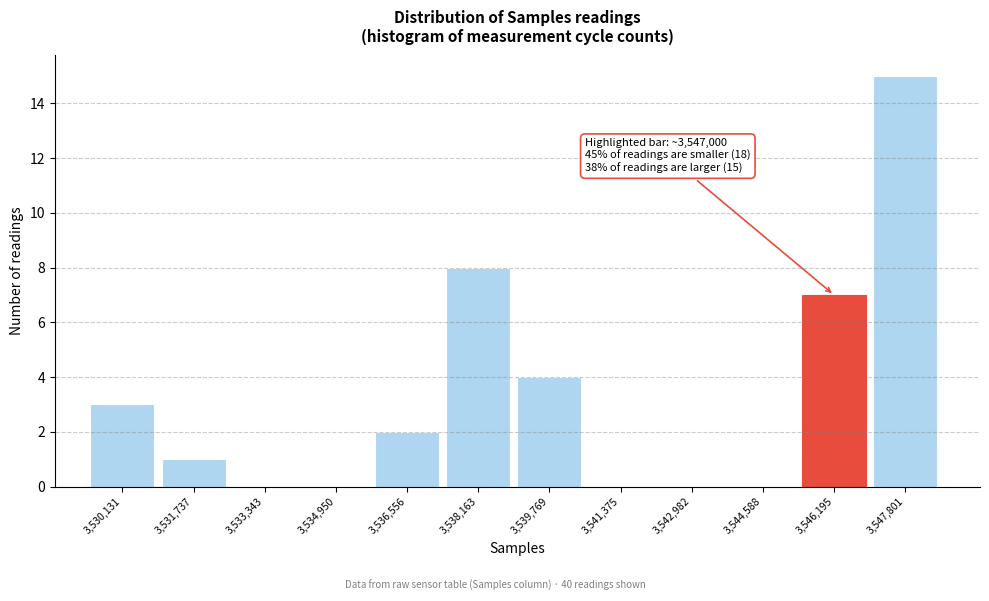

Reading left to right, transcribe all the data shown in this chart.

3,530,131=3	3,531,737=1	3,533,343=0	3,534,950=0	3,536,556=2	3,538,163=8	3,539,769=4	3,541,375=0	3,542,982=0	3,544,588=0	3,546,195=7	3,547,801=15